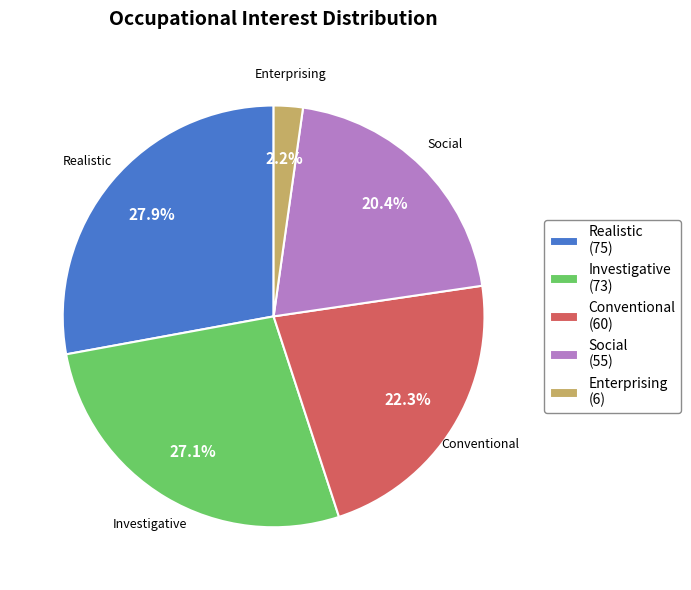

Between Enterprising (6) and Realistic (75), which is larger?

Realistic (75)